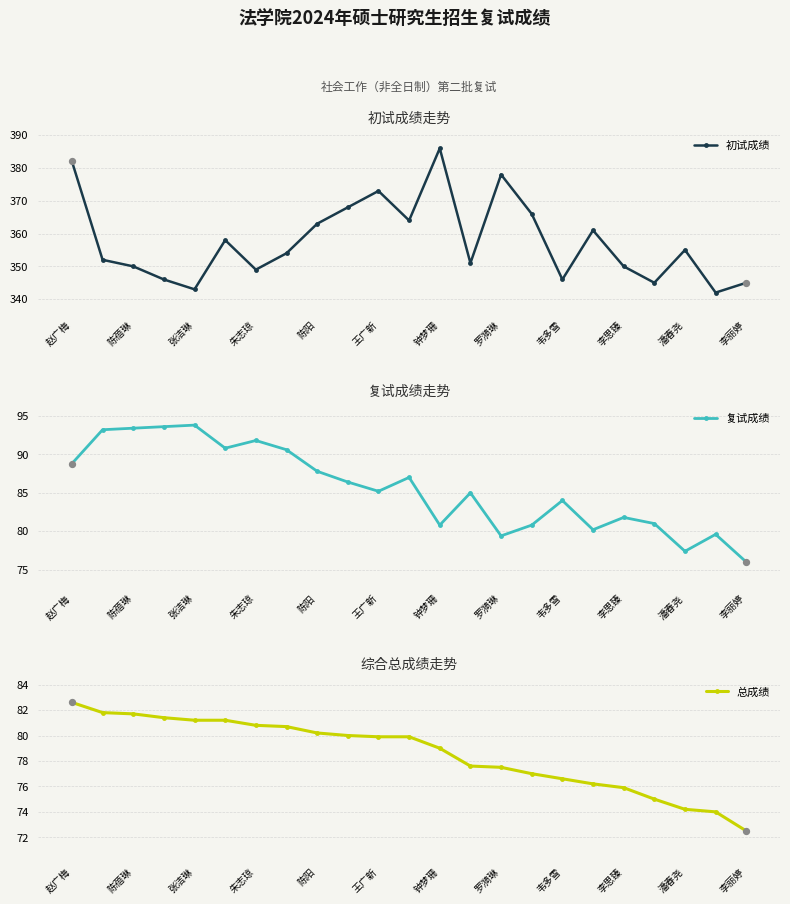

Which series has the largest total across all categories?

初试成绩